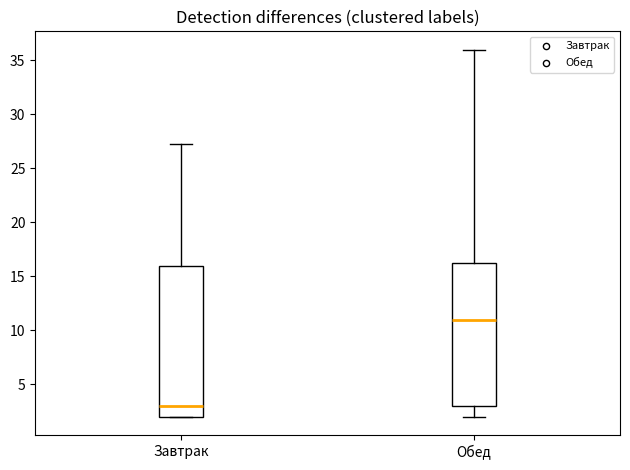

Where does the lower whisker of the box for Обед end on the y-axis? The values are not printed on the chart, so give them approximately, as read against the axis.

2.0